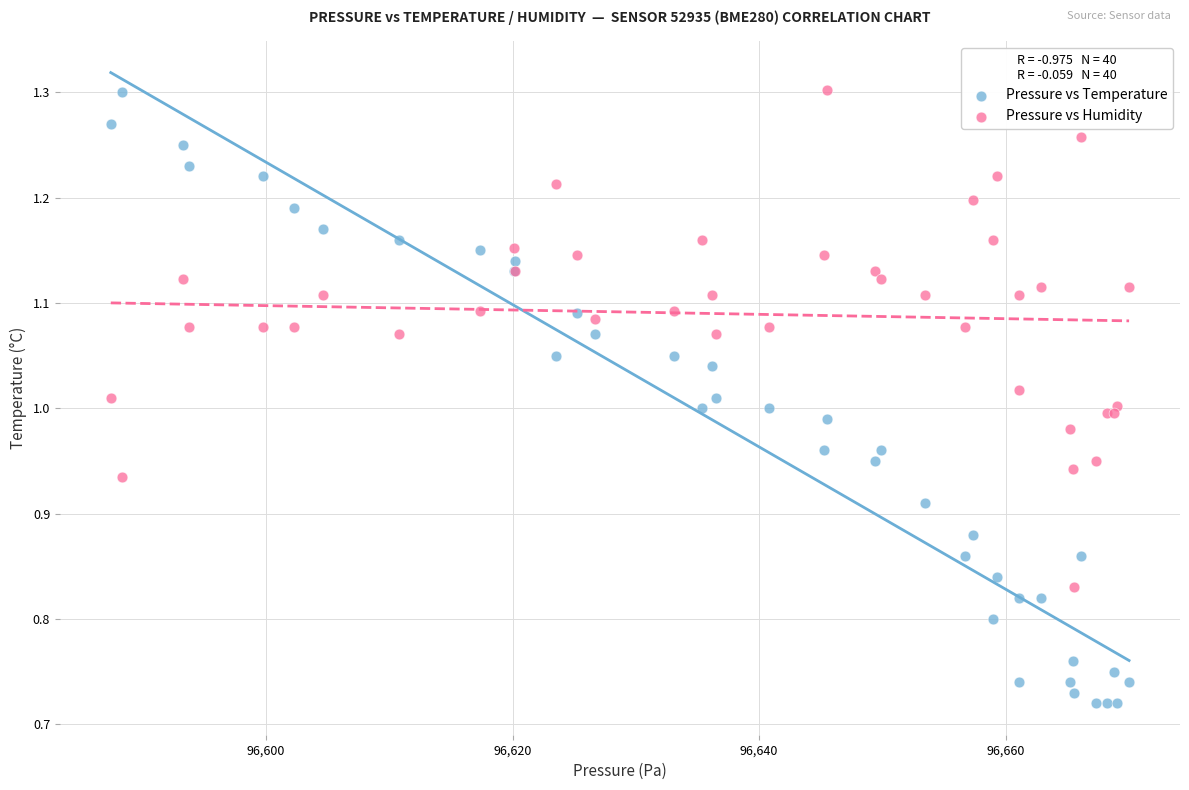

Which series has the largest Y range (max minus min)?

Pressure vs Temperature